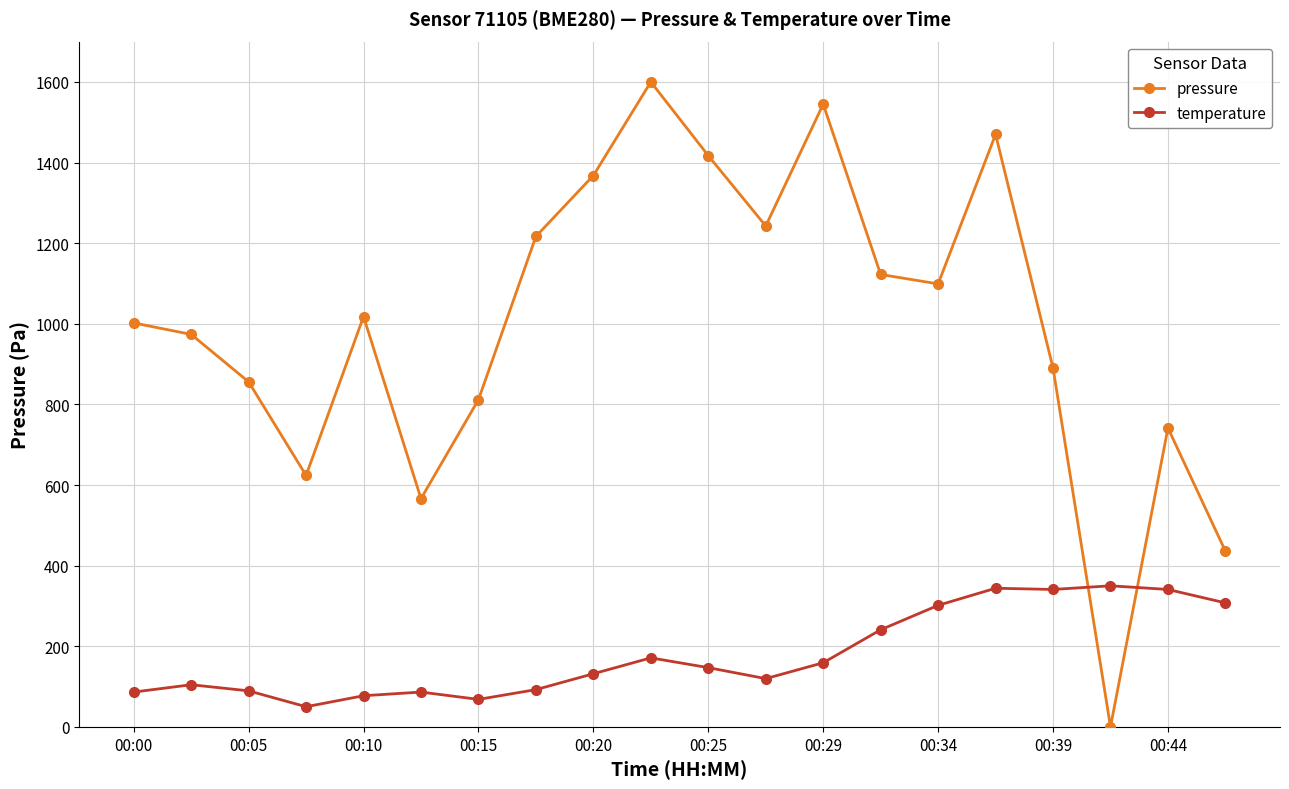

Which series has the widest spread of values?

pressure